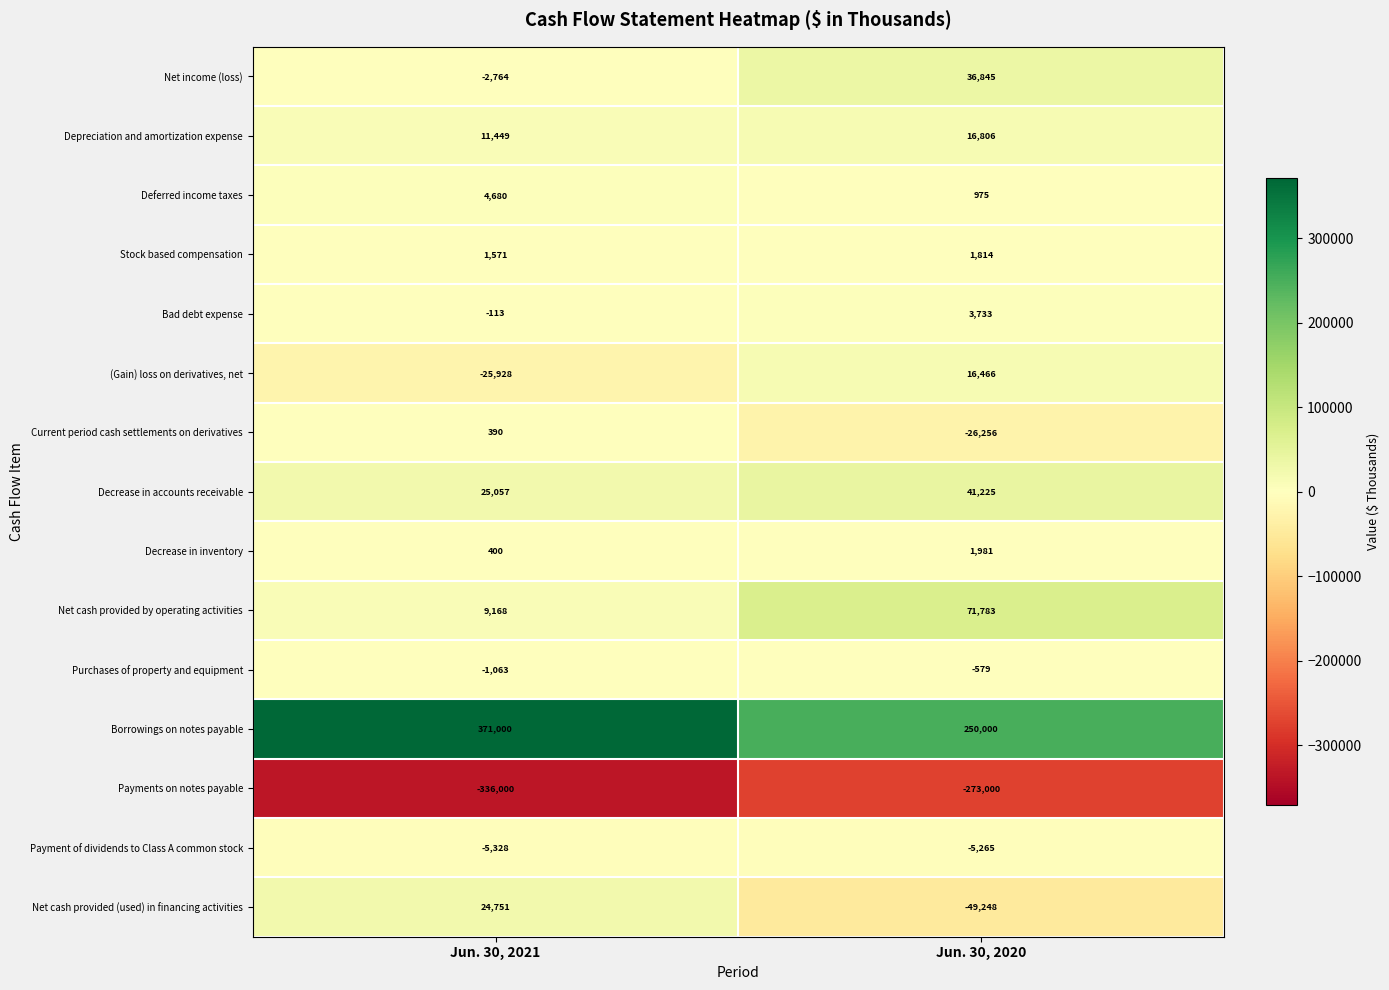

What is the smallest value displayed?

-336000